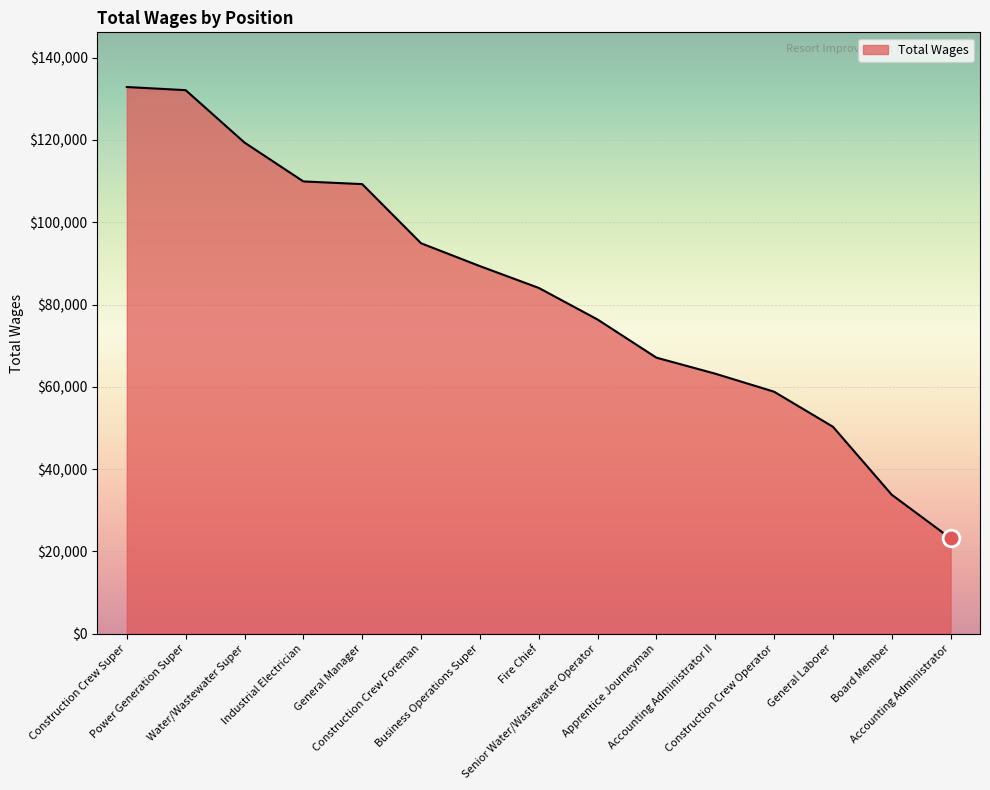

What is the average value?

82958